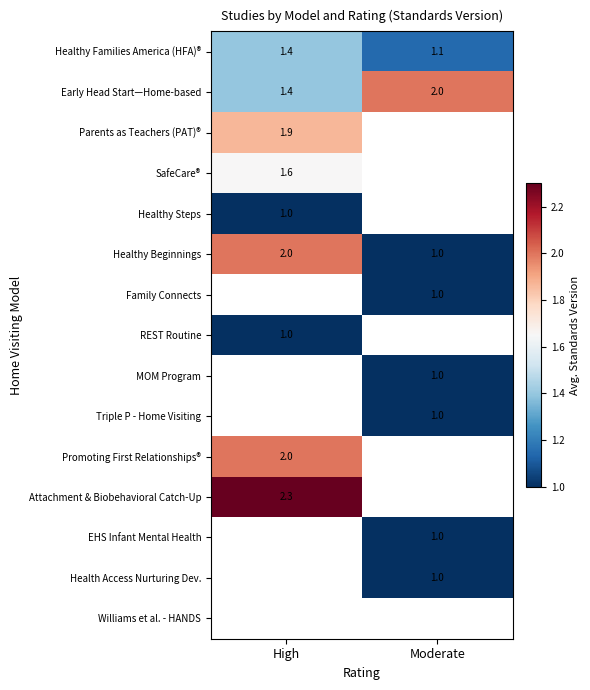

What is the minimum value for Healthy Families America (HFA)®?

1.1